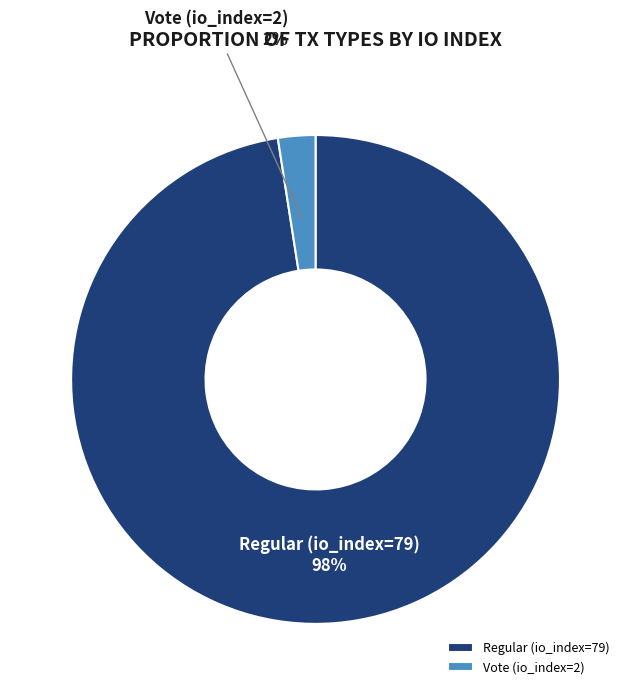

To the nearest percent, what is the combined percentage of Vote (io_index=2) and Regular (io_index=79)?

100%